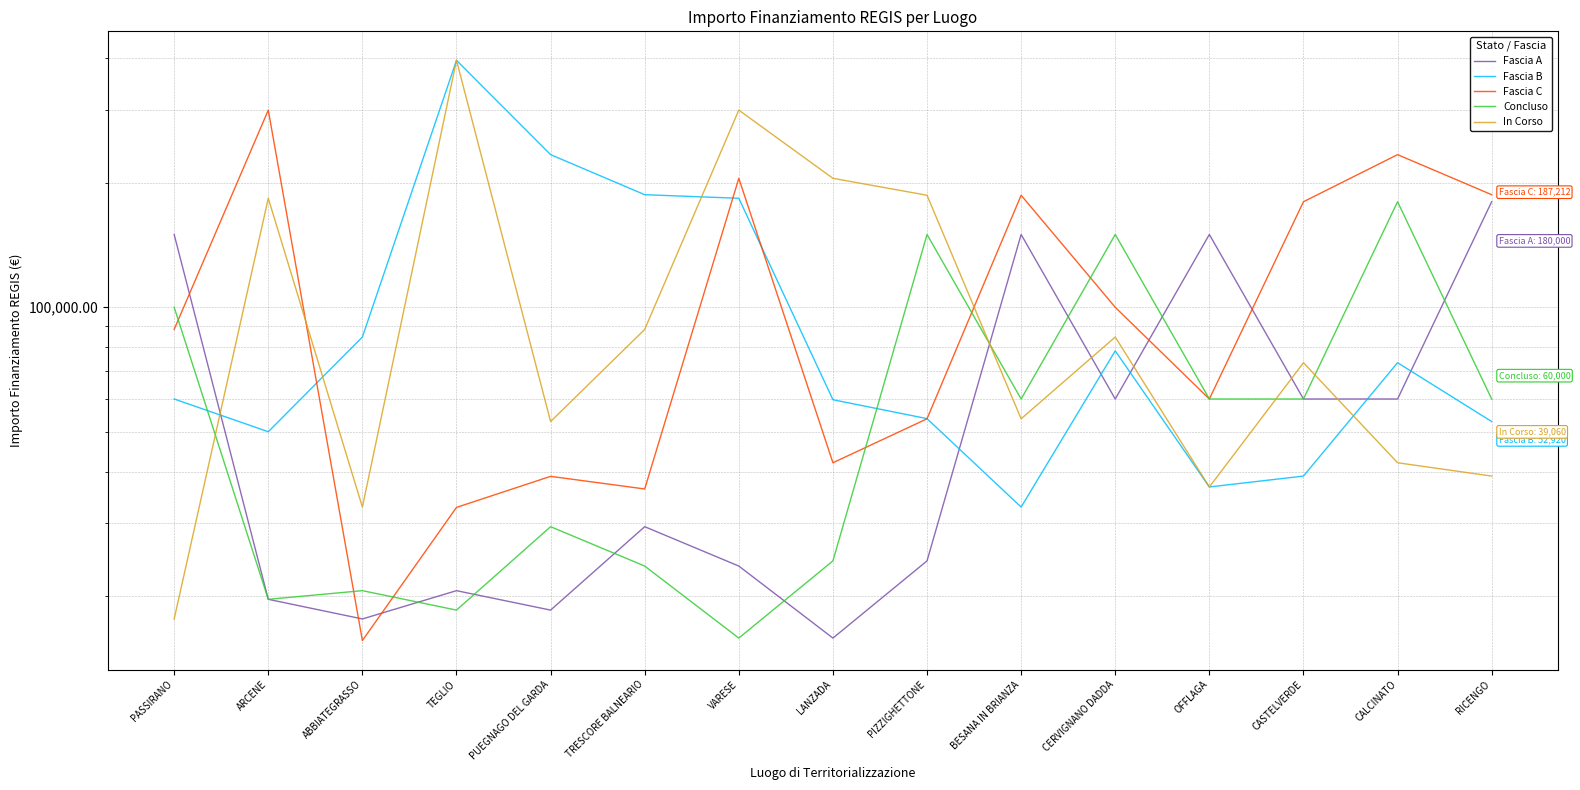

At which label is Fascia A closest to 97922?

CERVIGNANO DADDA